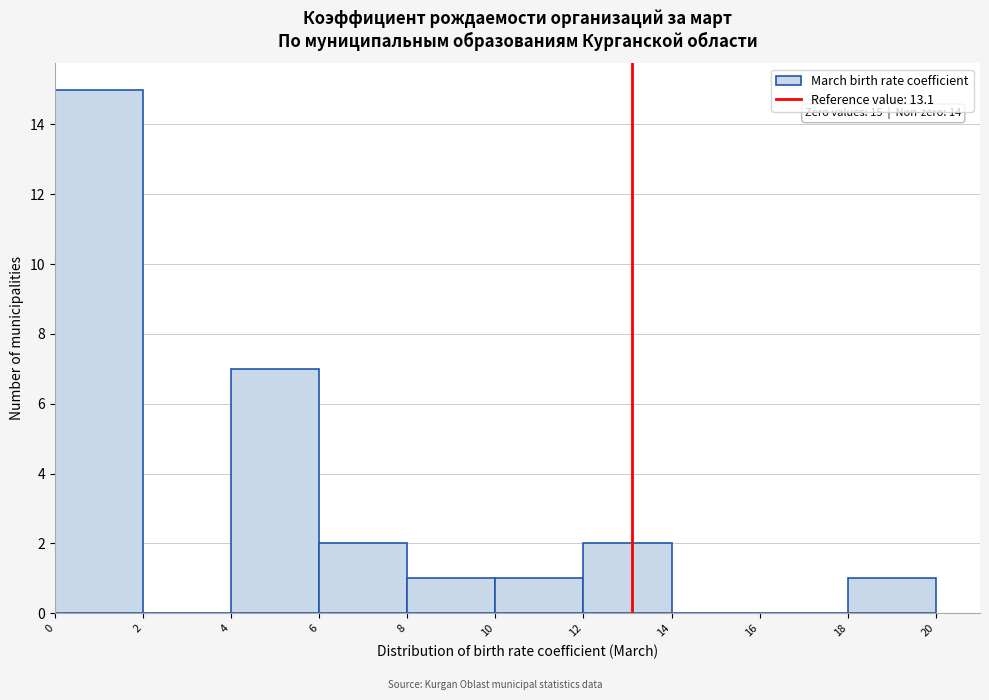

Which range on the x-axis has the tallest bar?

0 to 2